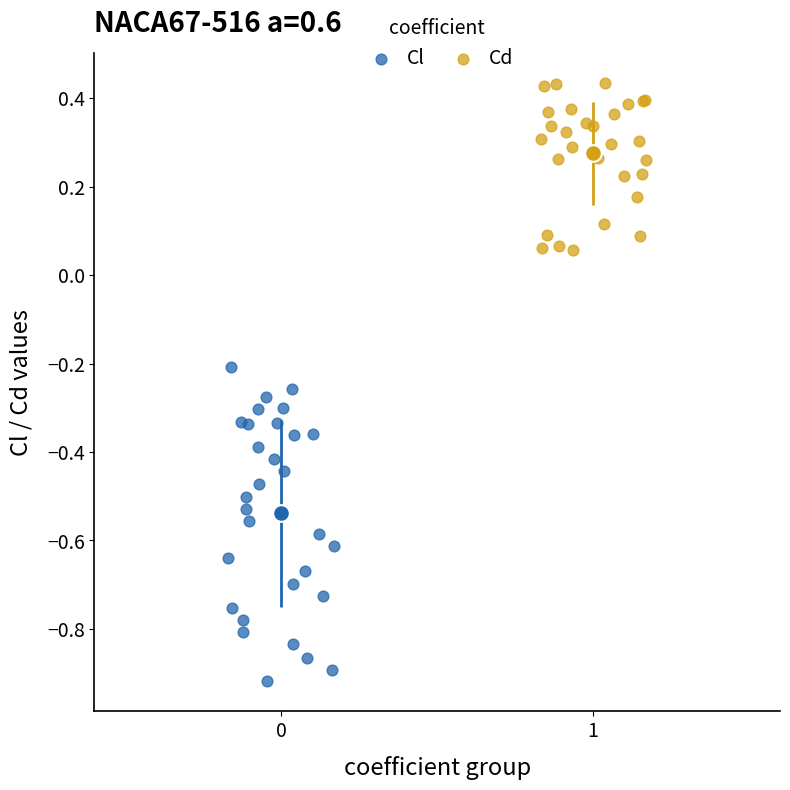

Which series has the largest Y range (max minus min)?

Cl